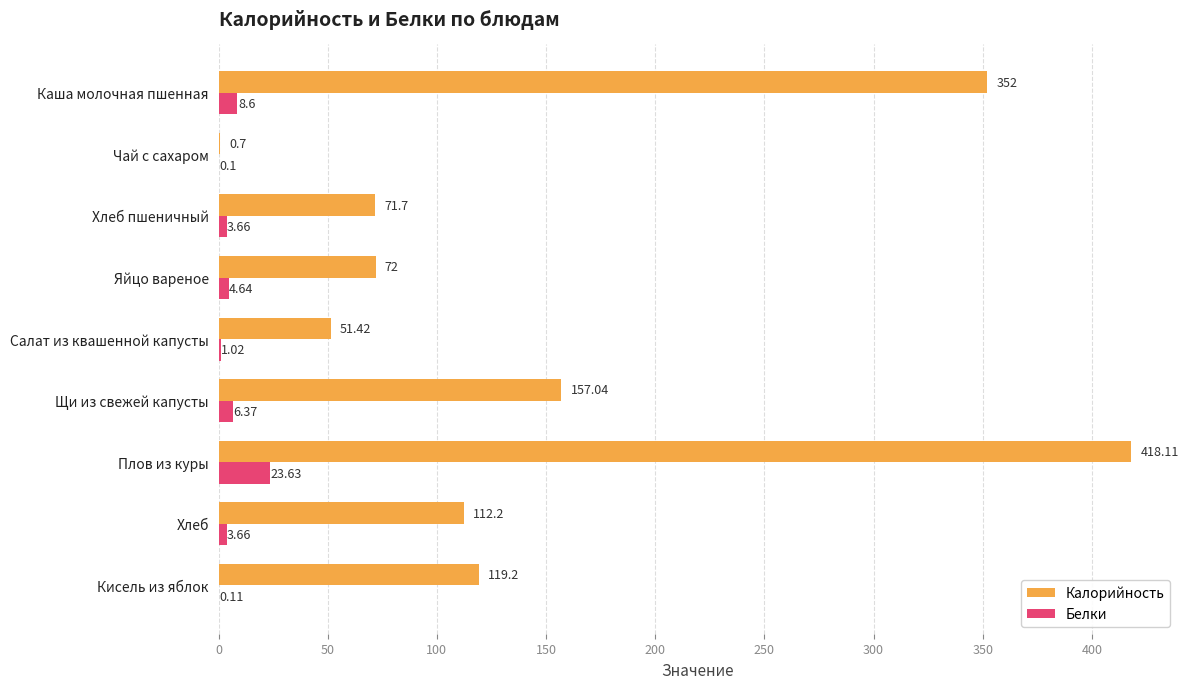

Which category has the highest value in the Белки series?

Плов из куры